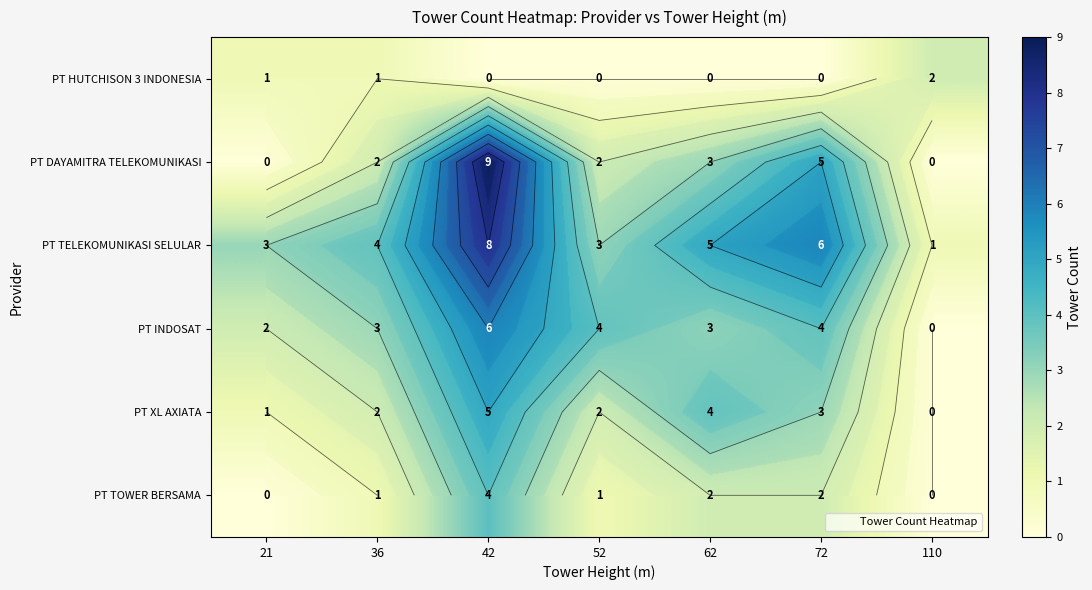

Rank the categories by PT TELEKOMUNIKASI SELULAR value from lowest to highest.

110, 21, 52, 36, 62, 72, 42